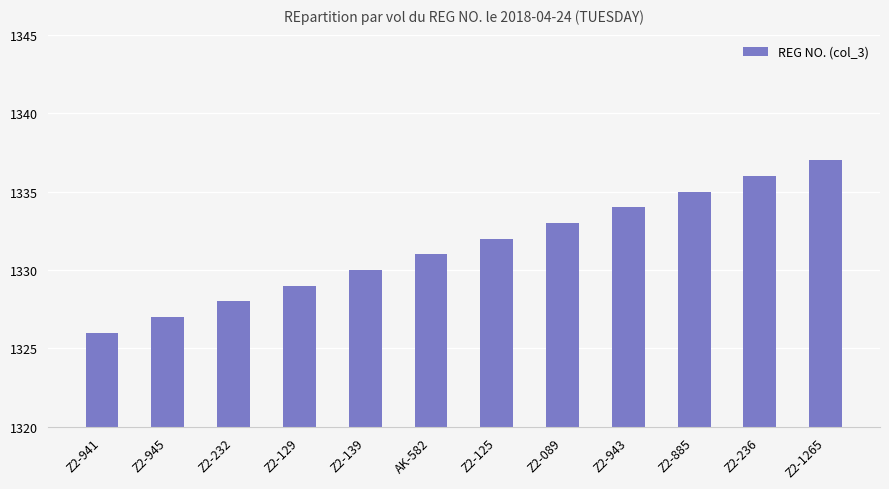

What is the ratio of the value at AK-582 to the value at Z2-139?

1.0